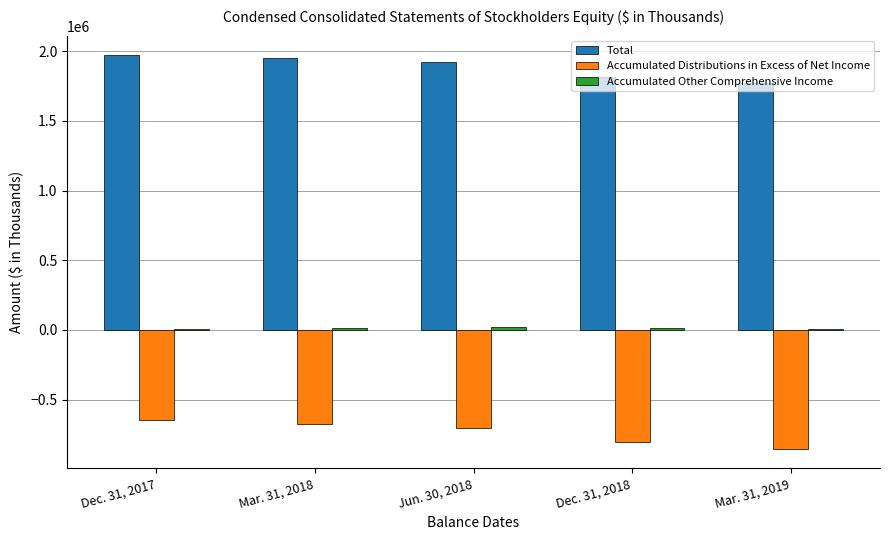

The value of Total at Dec. 31, 2017 is 1970212. True or false?

True